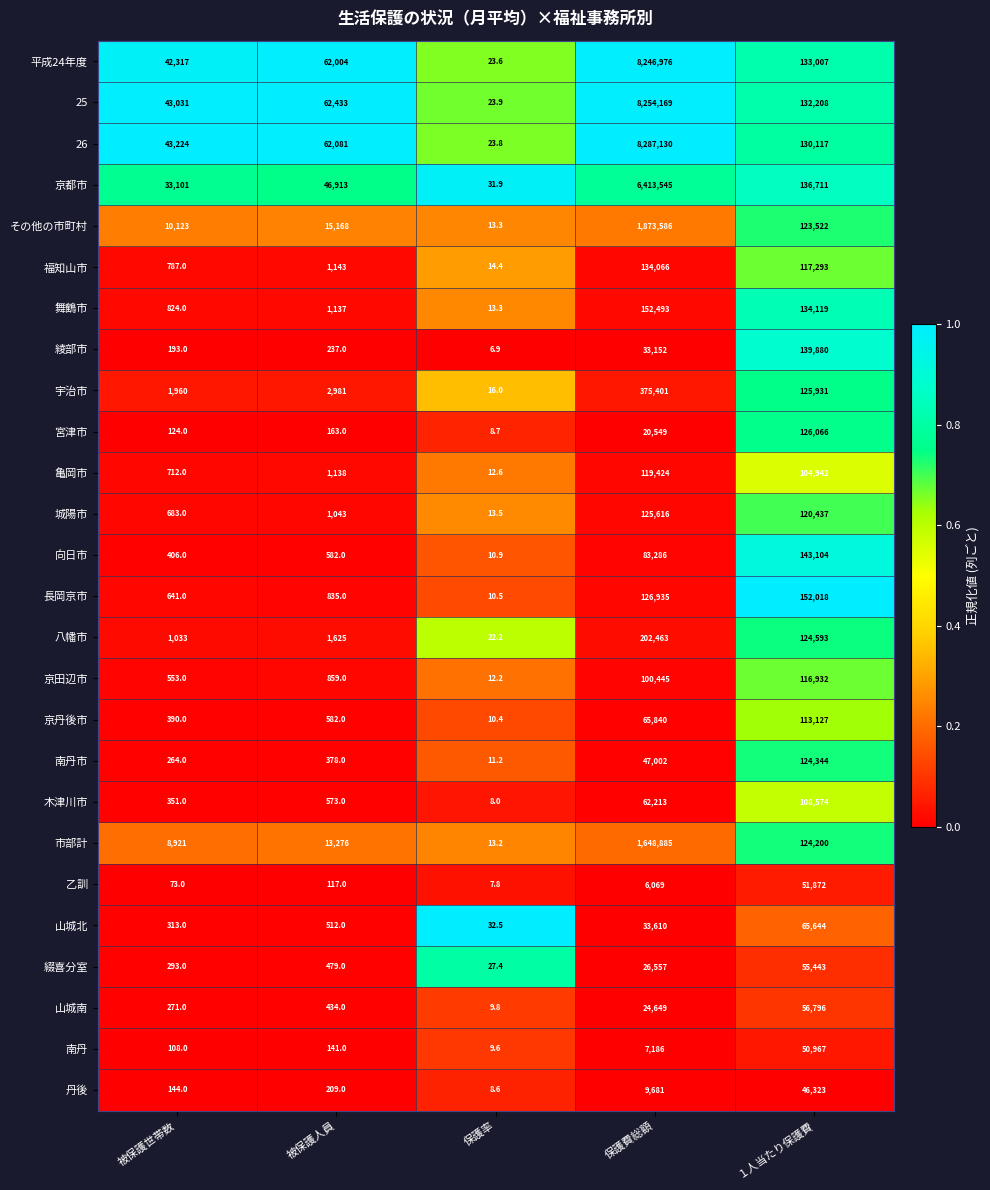

What is the difference between the highest and lowest values at 被保護世帯数?

43151.0